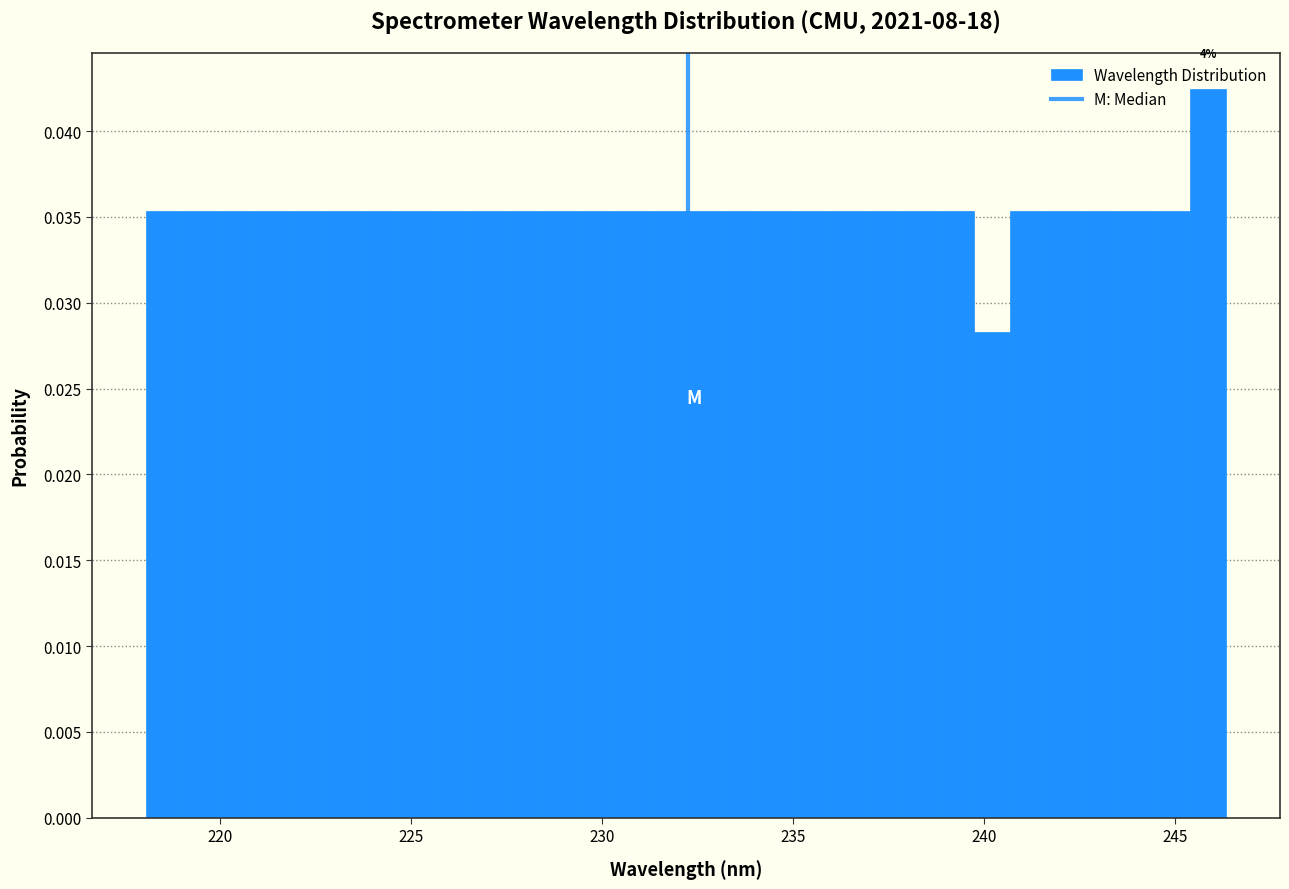

Read against the x-axis, roughly where is the centre of the tallest bar?

246.0